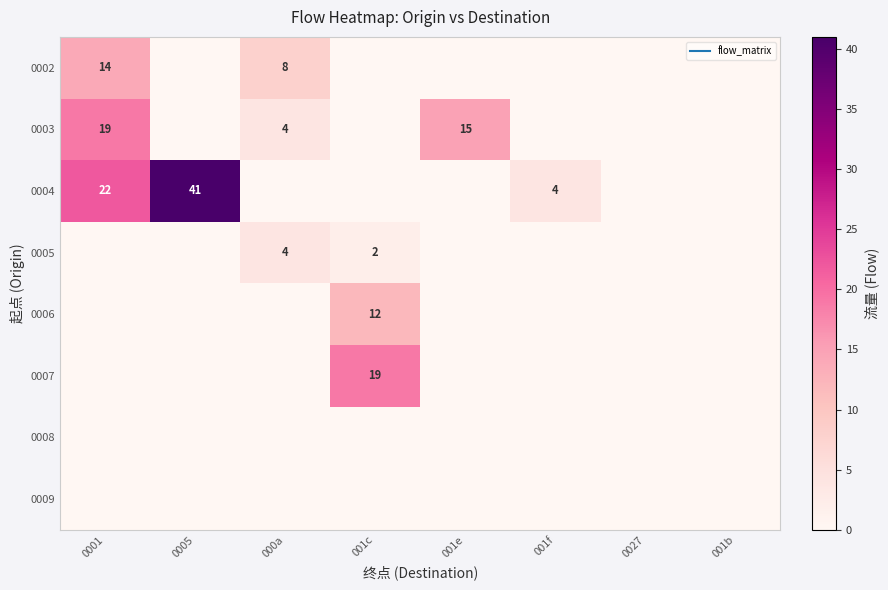

At 001f, list the series in order from smallest to largest.

0002, 0003, 0005, 0006, 0007, 0008, 0009, 0004